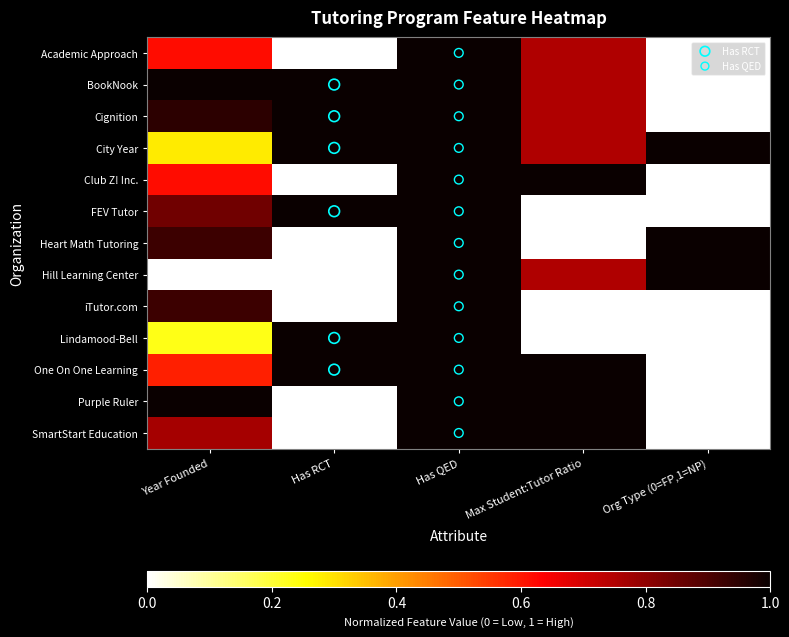

Reading left to right, transcribe all the data shown in this chart.

Academic Approach: Year Founded=0.6	Has RCT=0.0	Has QED=1.0	Max Student:Tutor Ratio=0.8	Org Type (0=FP,1=NP)=0.0
BookNook: Year Founded=1.0	Has RCT=1.0	Has QED=1.0	Max Student:Tutor Ratio=0.8	Org Type (0=FP,1=NP)=0.0
Cignition: Year Founded=0.9	Has RCT=1.0	Has QED=1.0	Max Student:Tutor Ratio=0.8	Org Type (0=FP,1=NP)=0.0
City Year: Year Founded=0.3	Has RCT=1.0	Has QED=1.0	Max Student:Tutor Ratio=0.8	Org Type (0=FP,1=NP)=1.0
Club Z! Inc.: Year Founded=0.6	Has RCT=0.0	Has QED=1.0	Max Student:Tutor Ratio=1.0	Org Type (0=FP,1=NP)=0.0
FEV Tutor: Year Founded=0.8	Has RCT=1.0	Has QED=1.0	Max Student:Tutor Ratio=0.0	Org Type (0=FP,1=NP)=0.0
Heart Math Tutoring: Year Founded=0.9	Has RCT=0.0	Has QED=1.0	Max Student:Tutor Ratio=0.0	Org Type (0=FP,1=NP)=1.0
Hill Learning Center: Year Founded=0.0	Has RCT=0.0	Has QED=1.0	Max Student:Tutor Ratio=0.8	Org Type (0=FP,1=NP)=1.0
iTutor.com: Year Founded=0.9	Has RCT=0.0	Has QED=1.0	Max Student:Tutor Ratio=0.0	Org Type (0=FP,1=NP)=0.0
Lindamood-Bell: Year Founded=0.2	Has RCT=1.0	Has QED=1.0	Max Student:Tutor Ratio=0.0	Org Type (0=FP,1=NP)=0.0
One On One Learning: Year Founded=0.6	Has RCT=1.0	Has QED=1.0	Max Student:Tutor Ratio=1.0	Org Type (0=FP,1=NP)=0.0
Purple Ruler: Year Founded=1.0	Has RCT=0.0	Has QED=1.0	Max Student:Tutor Ratio=1.0	Org Type (0=FP,1=NP)=0.0
SmartStart Education: Year Founded=0.8	Has RCT=0.0	Has QED=1.0	Max Student:Tutor Ratio=1.0	Org Type (0=FP,1=NP)=0.0